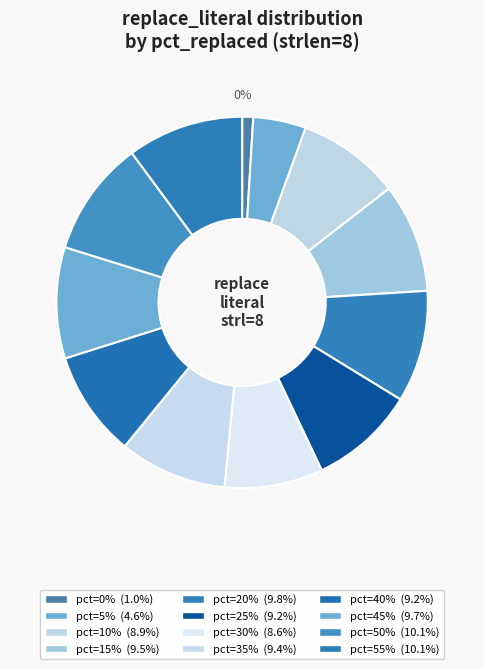

What percentage do 55 and 10 together represent?

19.1%